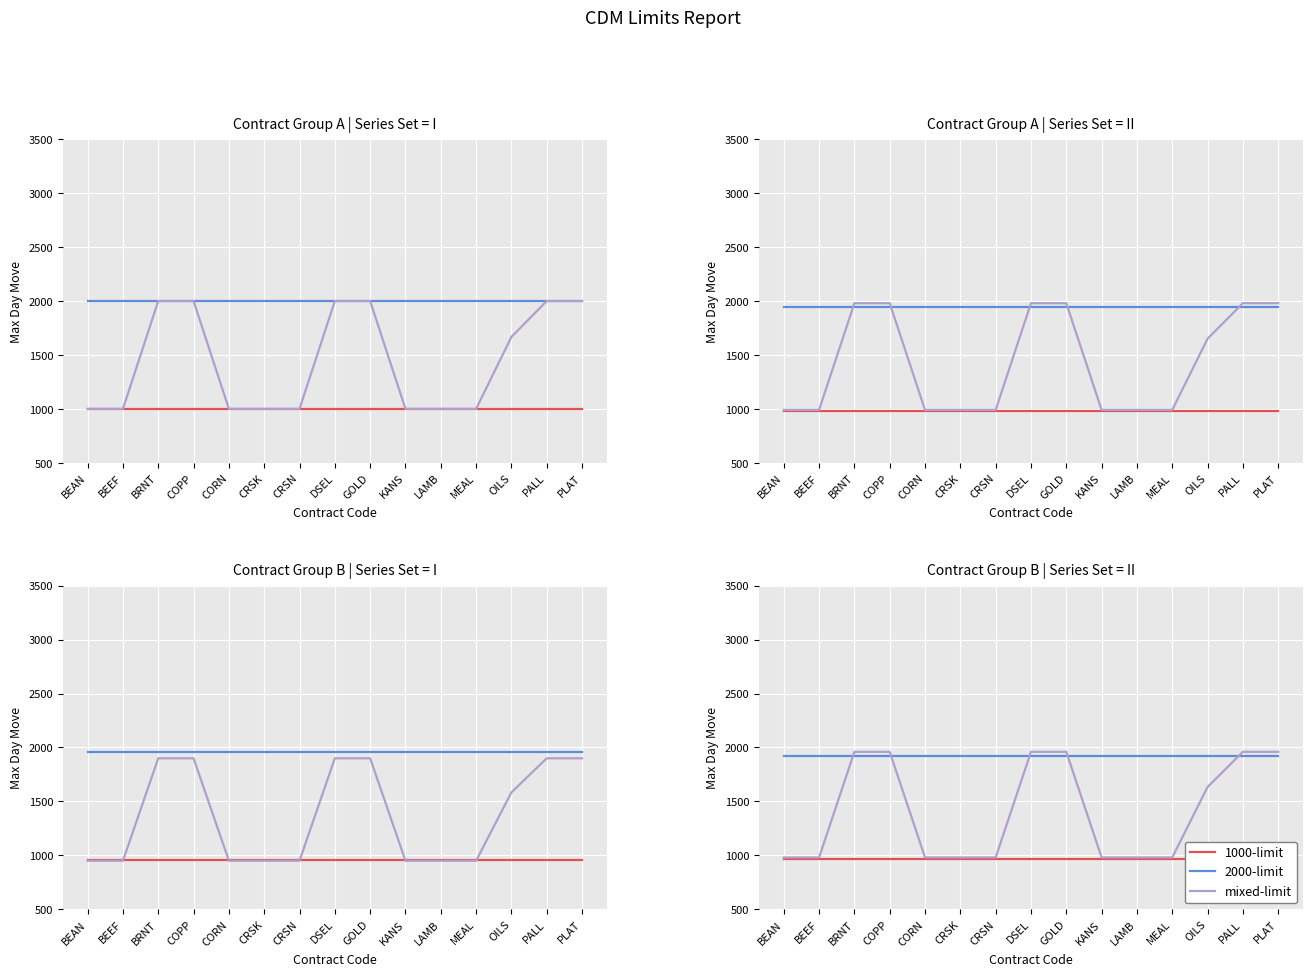

What is the lowest value of the mixed-limit series?

980.0